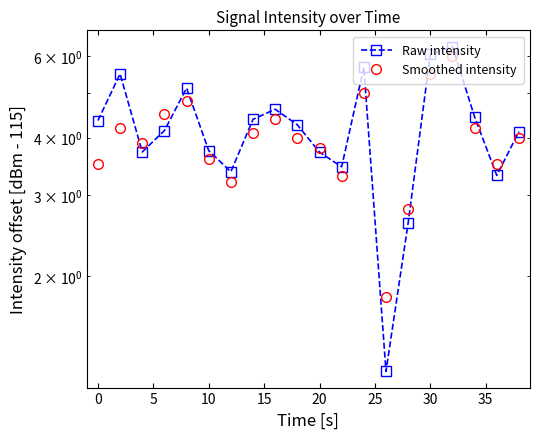

Count the number of categories in the chart.

20